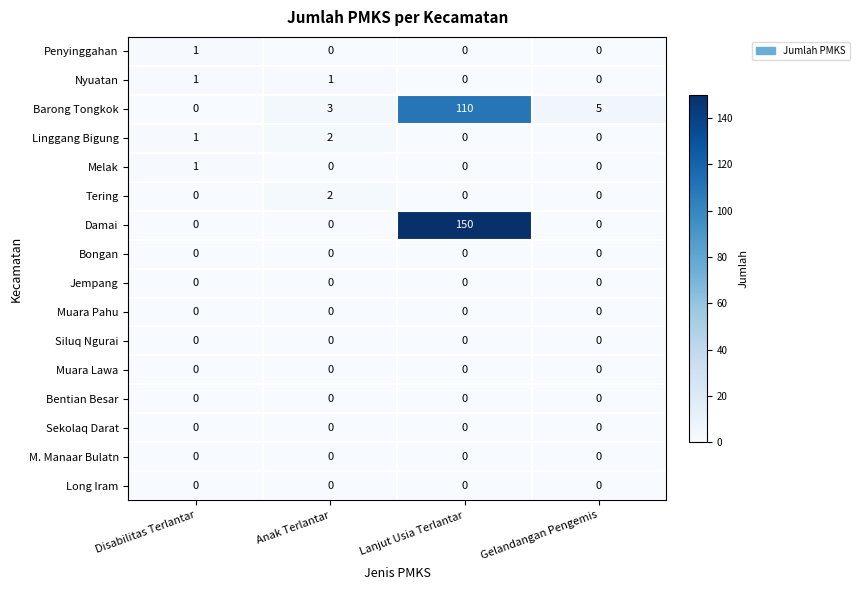

The value of Linggang Bigung at Anak Terlantar is 2. True or false?

True